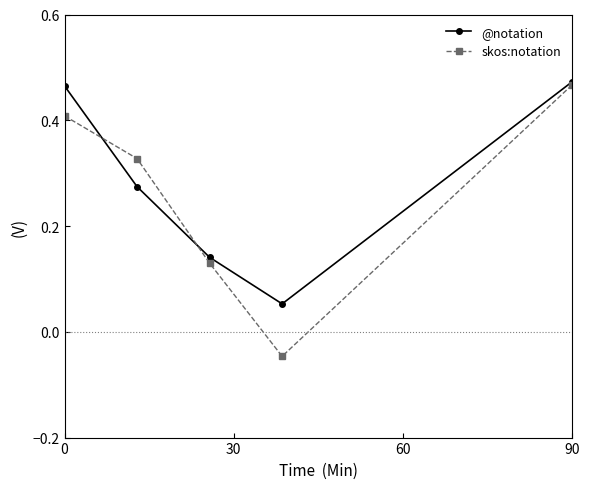

True or false: skos:notation has more than 0 interior local peaks.

False